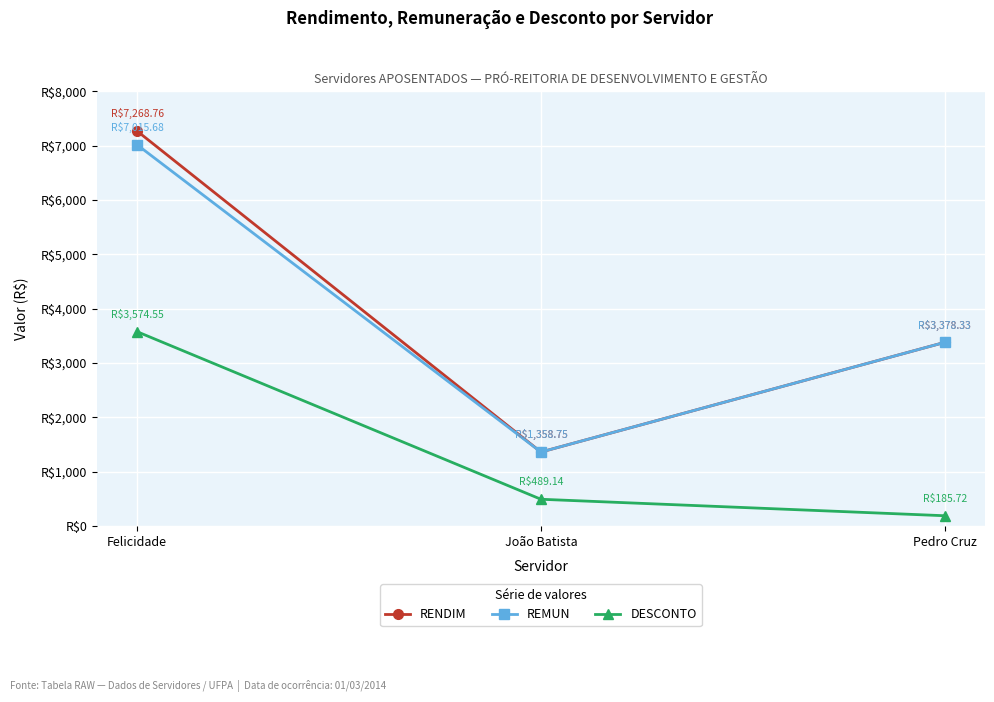

Rank the series by their maximum value, from highest to lowest.

RENDIM, REMUN, DESCONTO